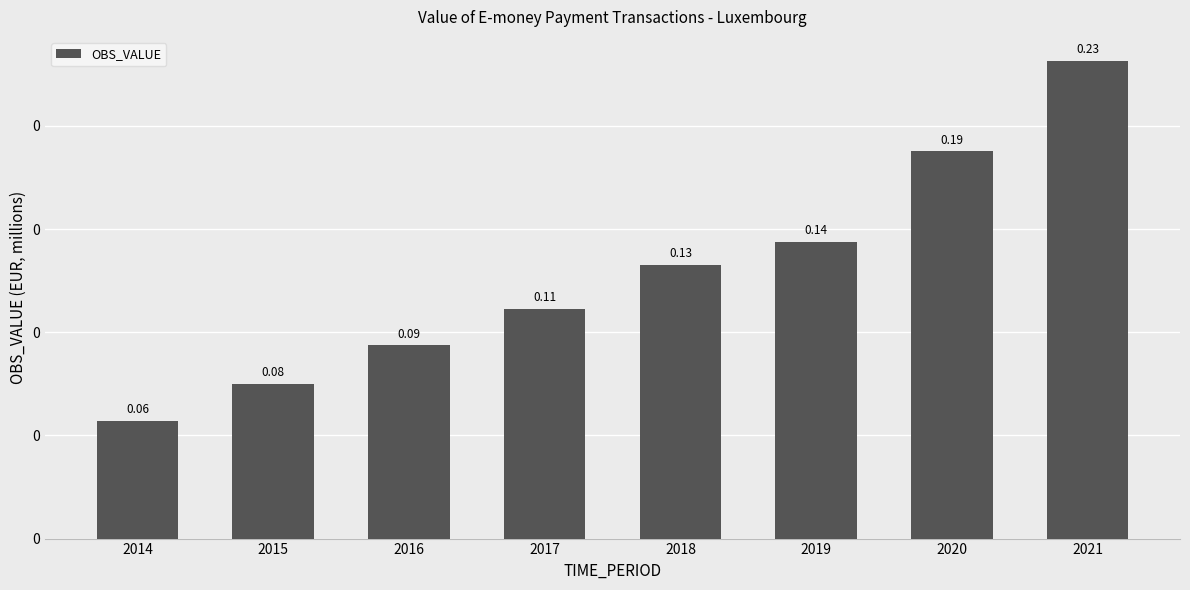

What is the value of the 3rd bar from the left?

93635.6